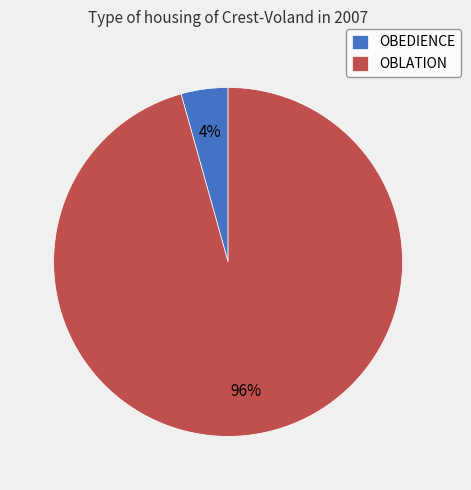

The OBEDIENCE slice represents 12% of the pie. True or false?

False